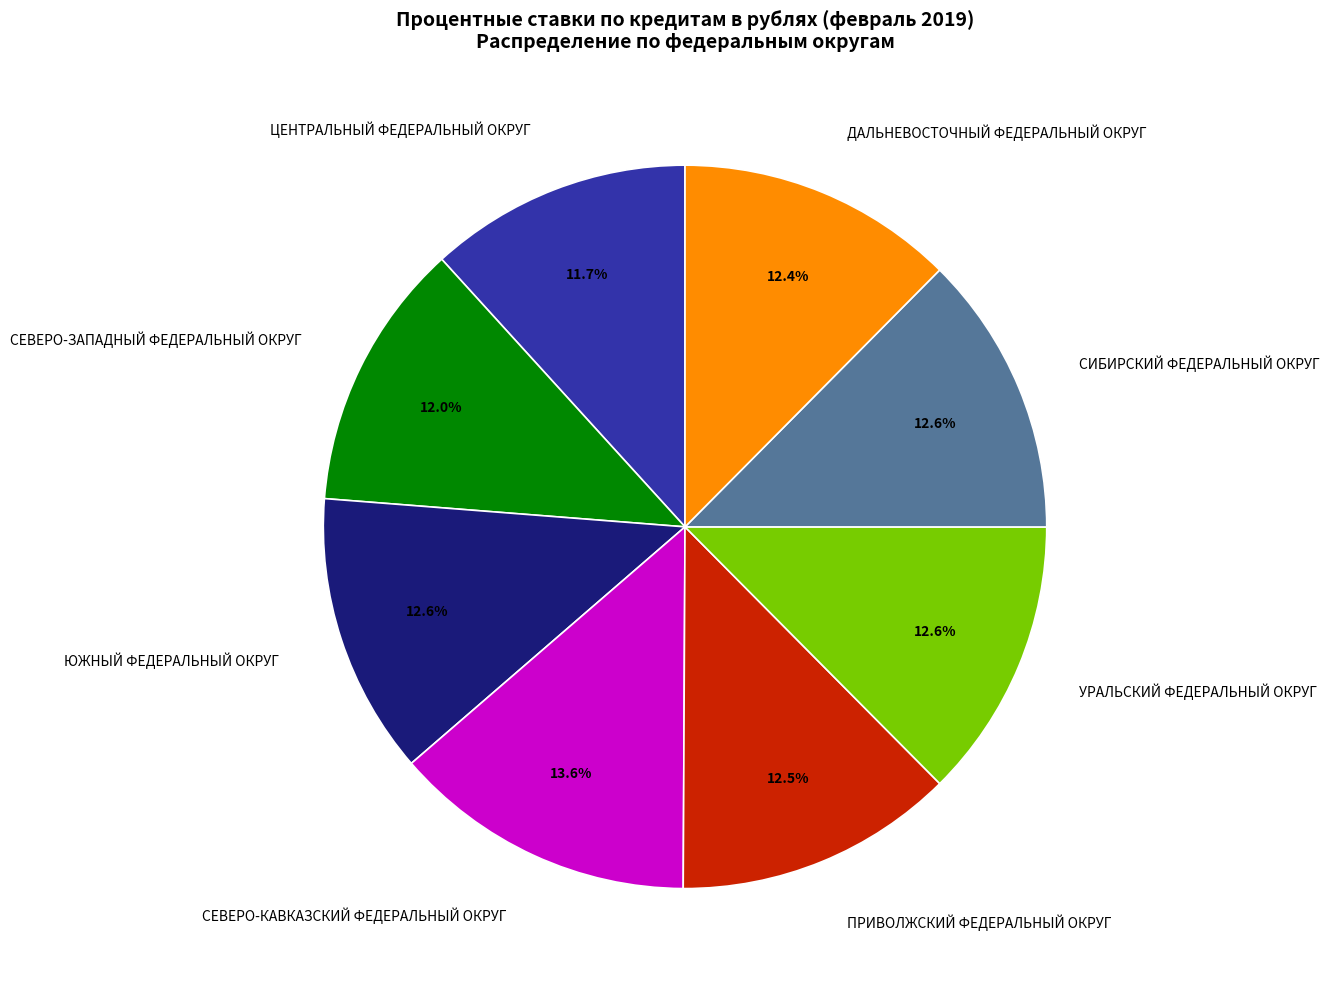

To the nearest percent, what is the combined percentage of ЮЖНЫЙ ФЕДЕРАЛЬНЫЙ ОКРУГ and ДАЛЬНЕВОСТОЧНЫЙ ФЕДЕРАЛЬНЫЙ ОКРУГ?

25%